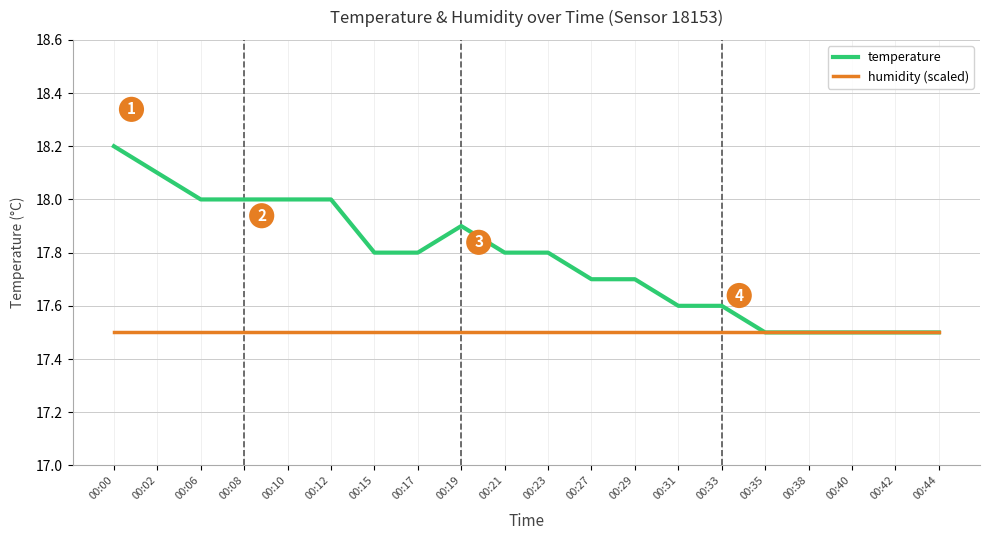

Is the value of humidity (scaled) at 00:35 greater than the value of temperature at 00:27?

No